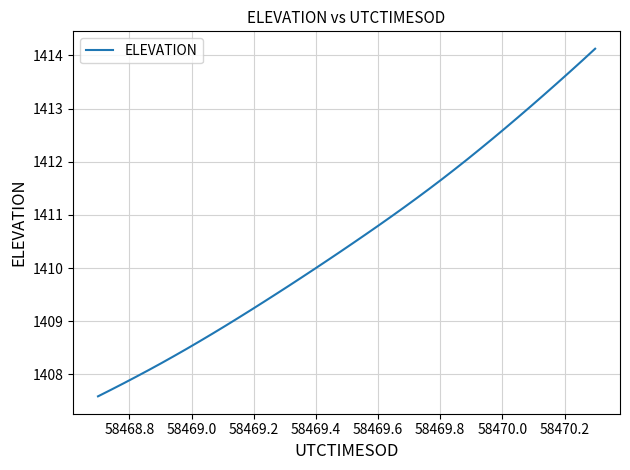

Reading right to left, what are all the values shown in this chart?

1414.1	1413.9	1413.7	1413.5	1413.3	1413.0	1412.8	1412.6	1412.4	1412.2	1412.0	1411.9	1411.7	1411.5	1411.3	1411.1	1411.0	1410.8	1410.6	1410.5	1410.3	1410.1	1410.0	1409.8	1409.7	1409.5	1409.4	1409.2	1409.1	1408.9	1408.8	1408.6	1408.5	1408.3	1408.2	1408.1	1408.0	1407.8	1407.7	1407.6